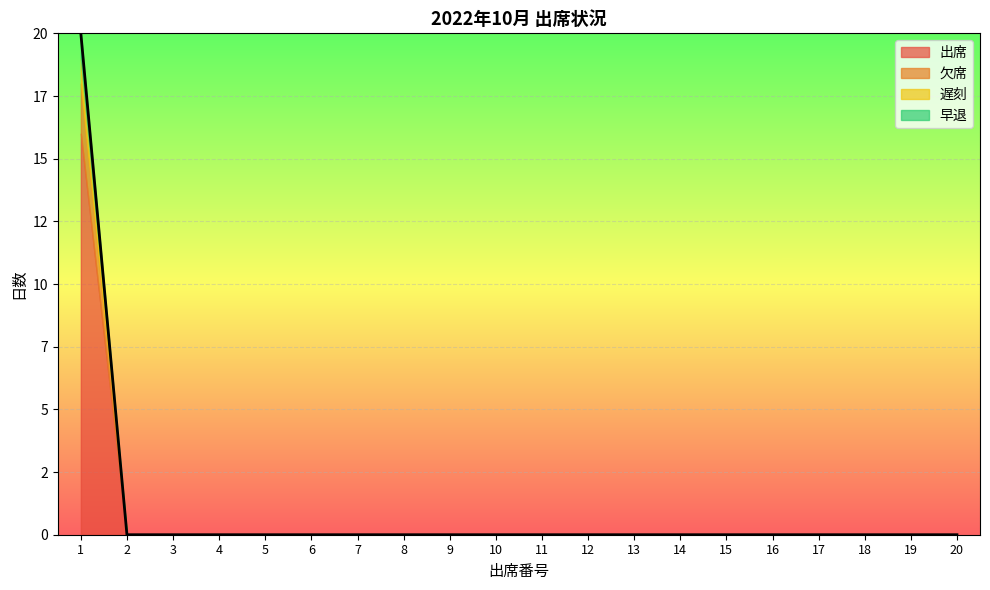

List the series in order of their peak value, highest first.

出席, 欠席, 遅刻, 早退